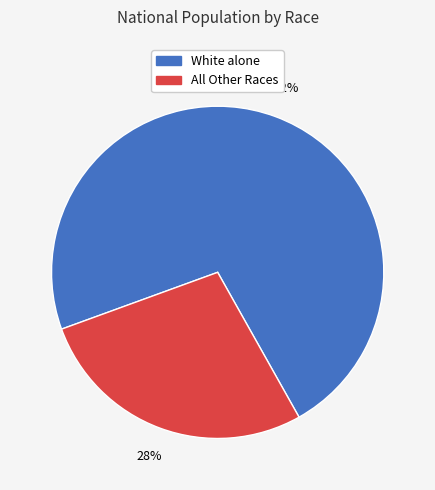

Is there a majority slice in this chart?

Yes